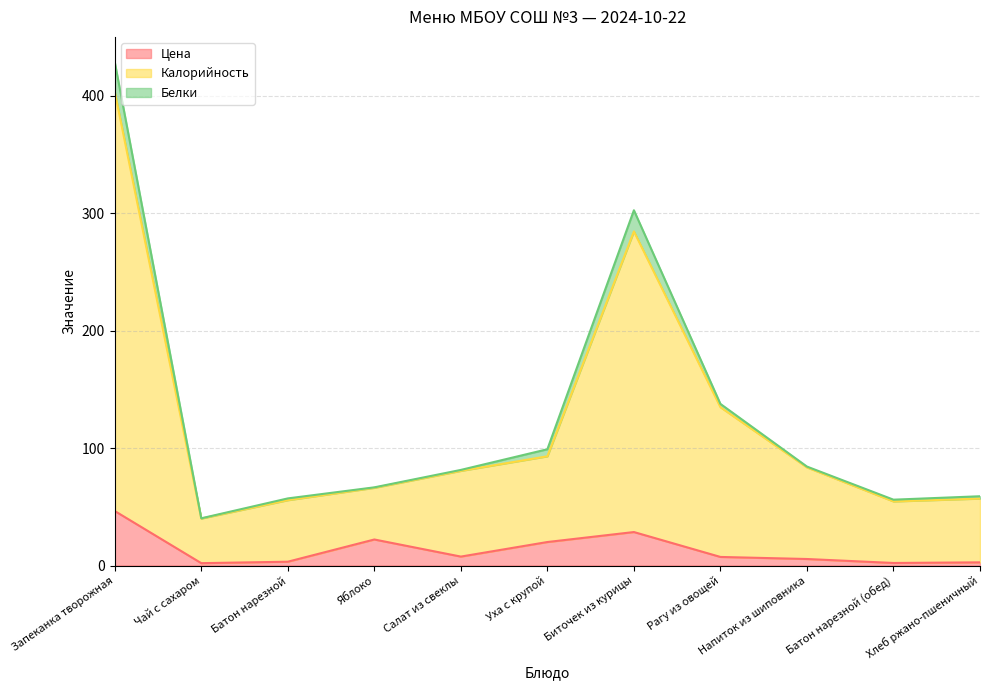

True or false: Калорийность and Цена intersect in this chart.

False